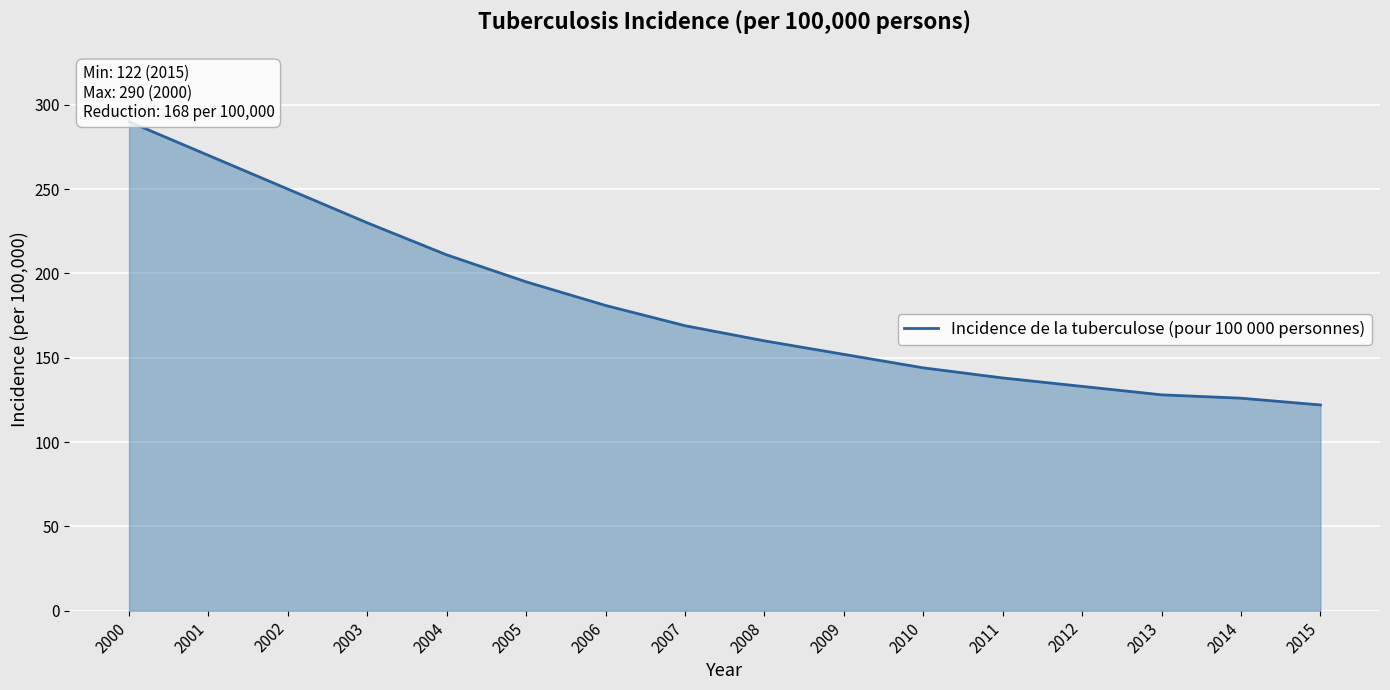

Reading left to right, what are all the values shown in this chart?

2000=290	2001=270	2002=250	2003=230	2004=211	2005=195	2006=181	2007=169	2008=160	2009=152	2010=144	2011=138	2012=133	2013=128	2014=126	2015=122